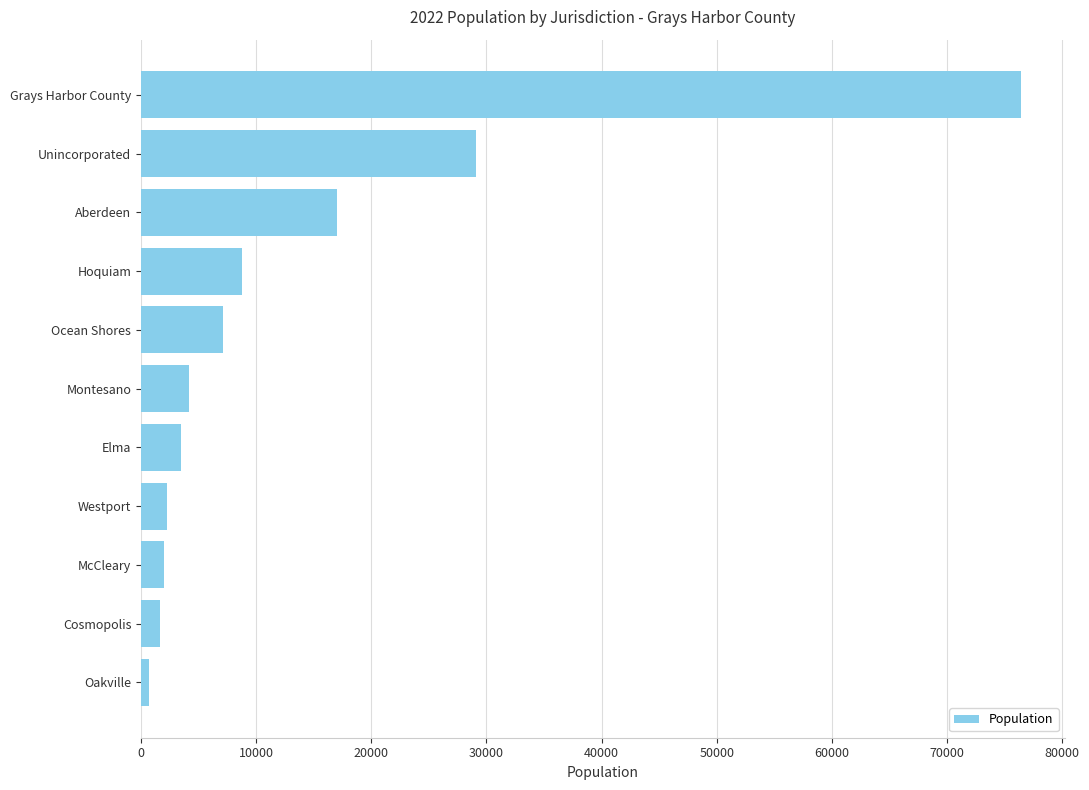

Where is the data nearest to the value 38560?

Unincorporated